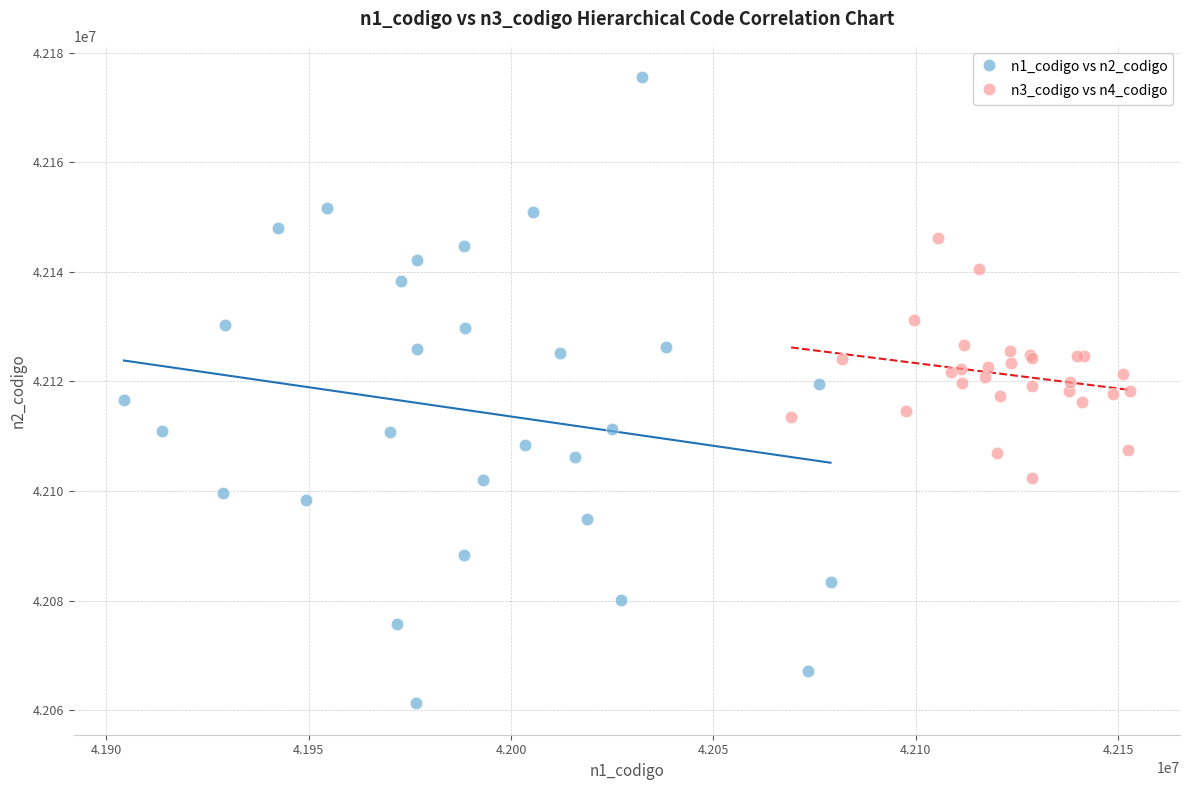

What are all the series names shown in the legend?

n1_codigo vs n2_codigo, n3_codigo vs n4_codigo